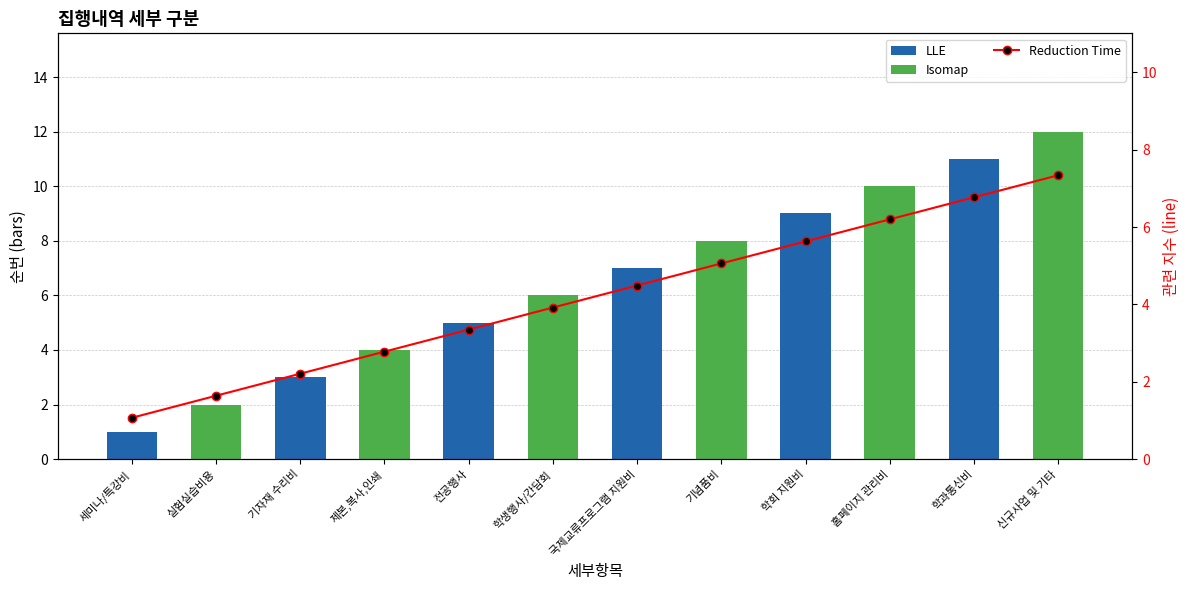

Is it true that the value at 학생행사/간담회 is 2.6?

False